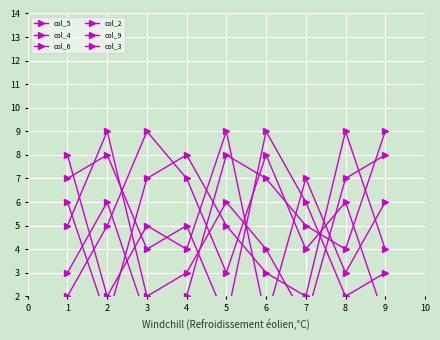

At which label does col_3 reach its minimum?

6